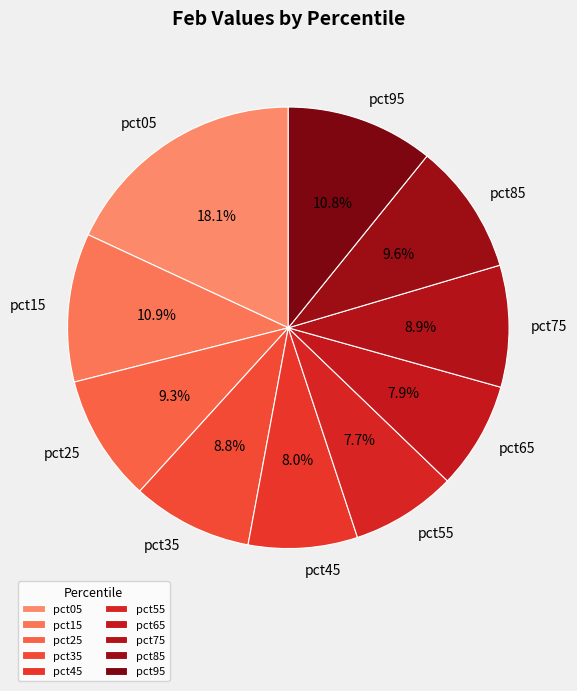

Approximately how many times larger is the value at pct25 compared to pct55?

1.2